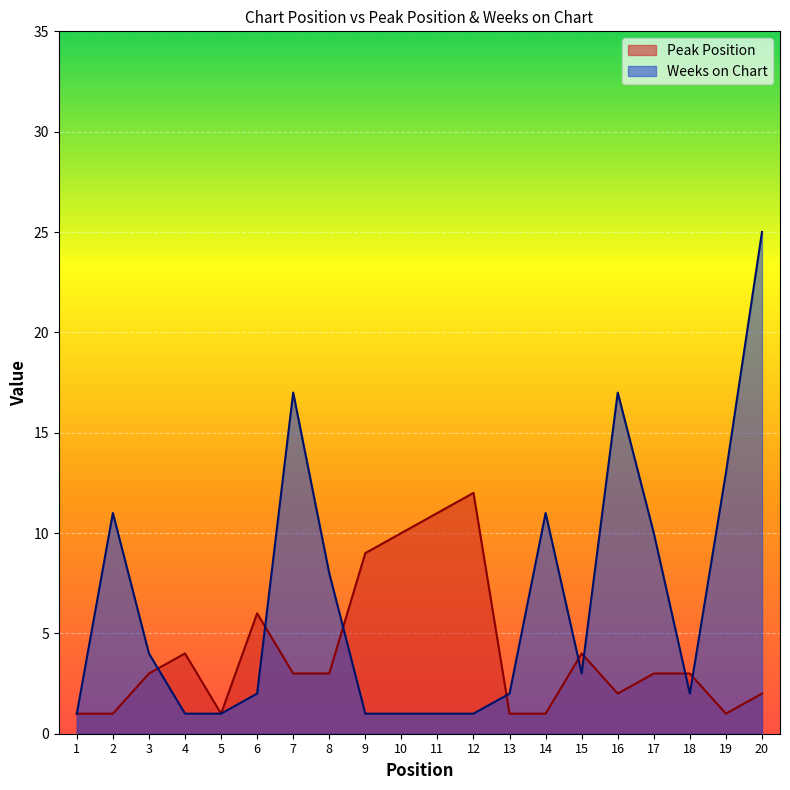

Is the value of Peak Position at 9 greater than the value of Weeks on Chart at 7?

No